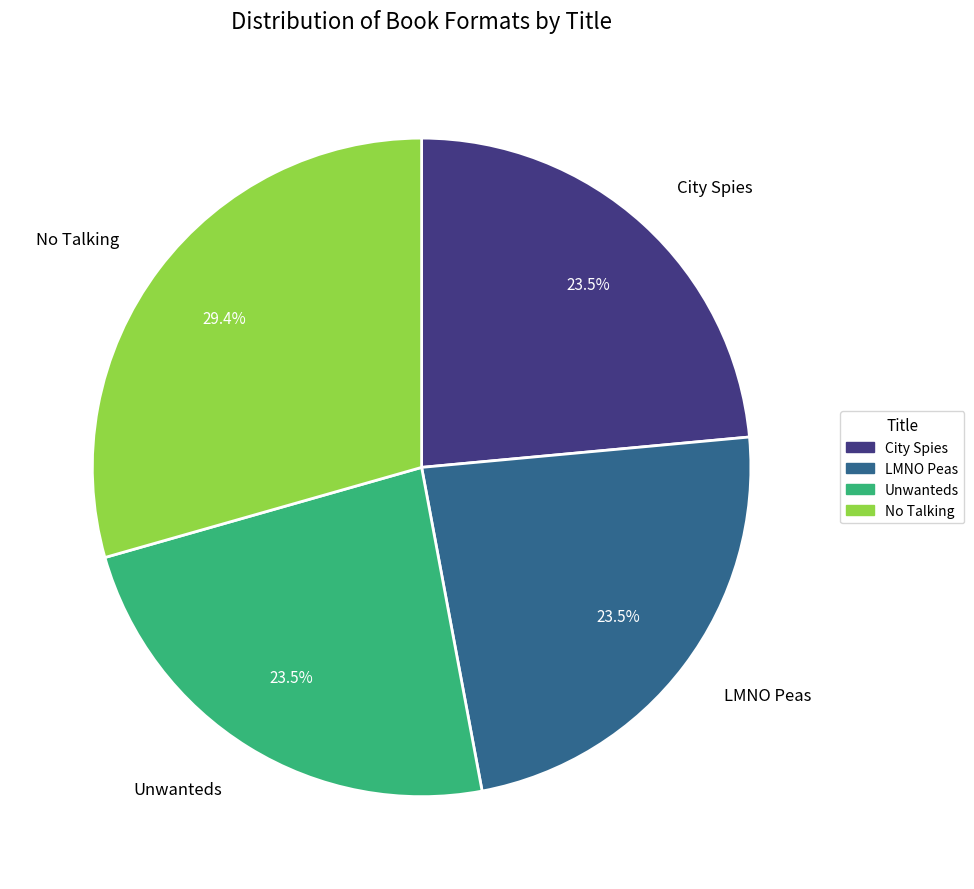

What portion of the pie excludes LMNO Peas?

76.5%